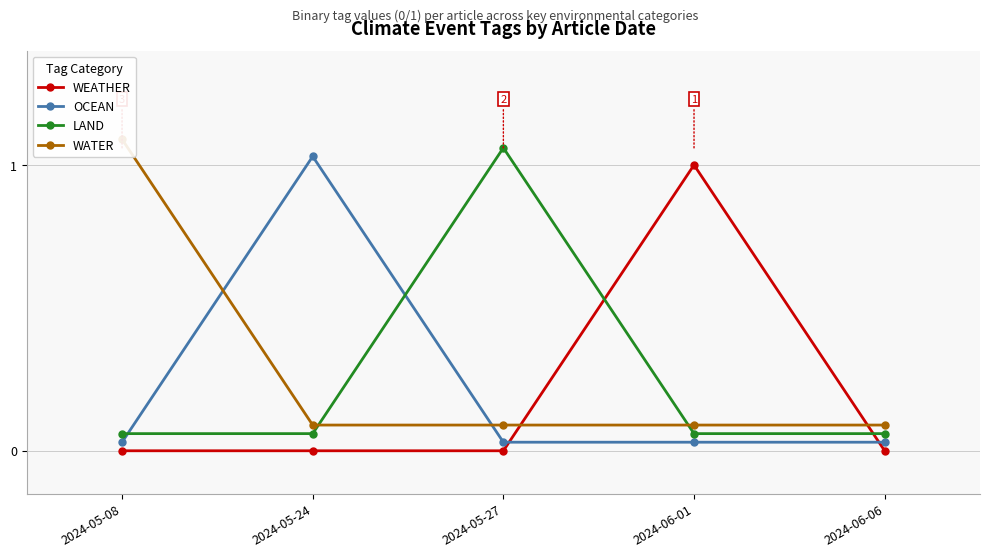

What position from the left is 2024-06-01?

4